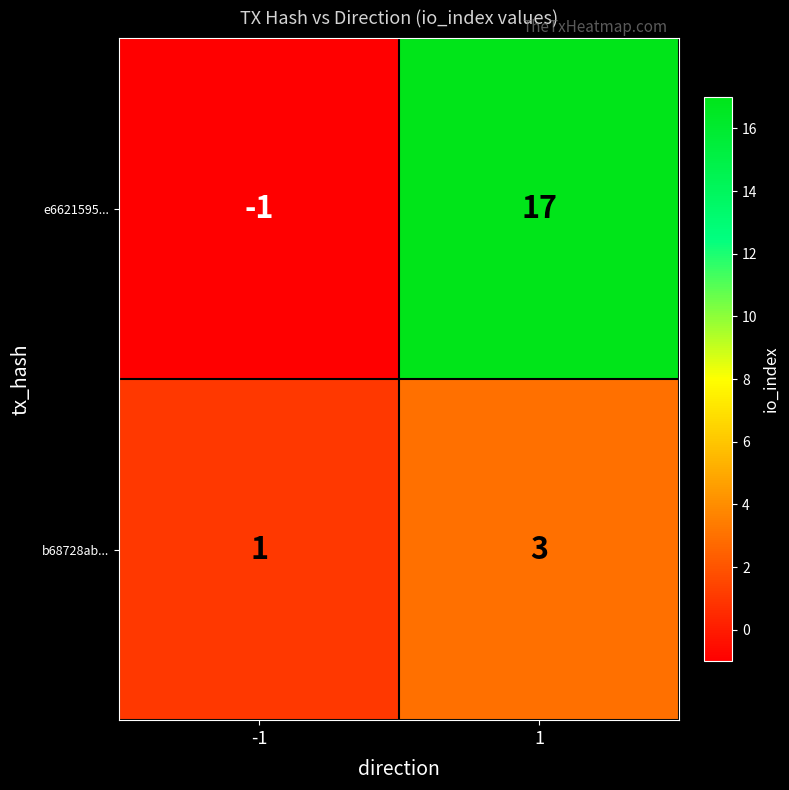

At which category is the sum across all series the highest?

1